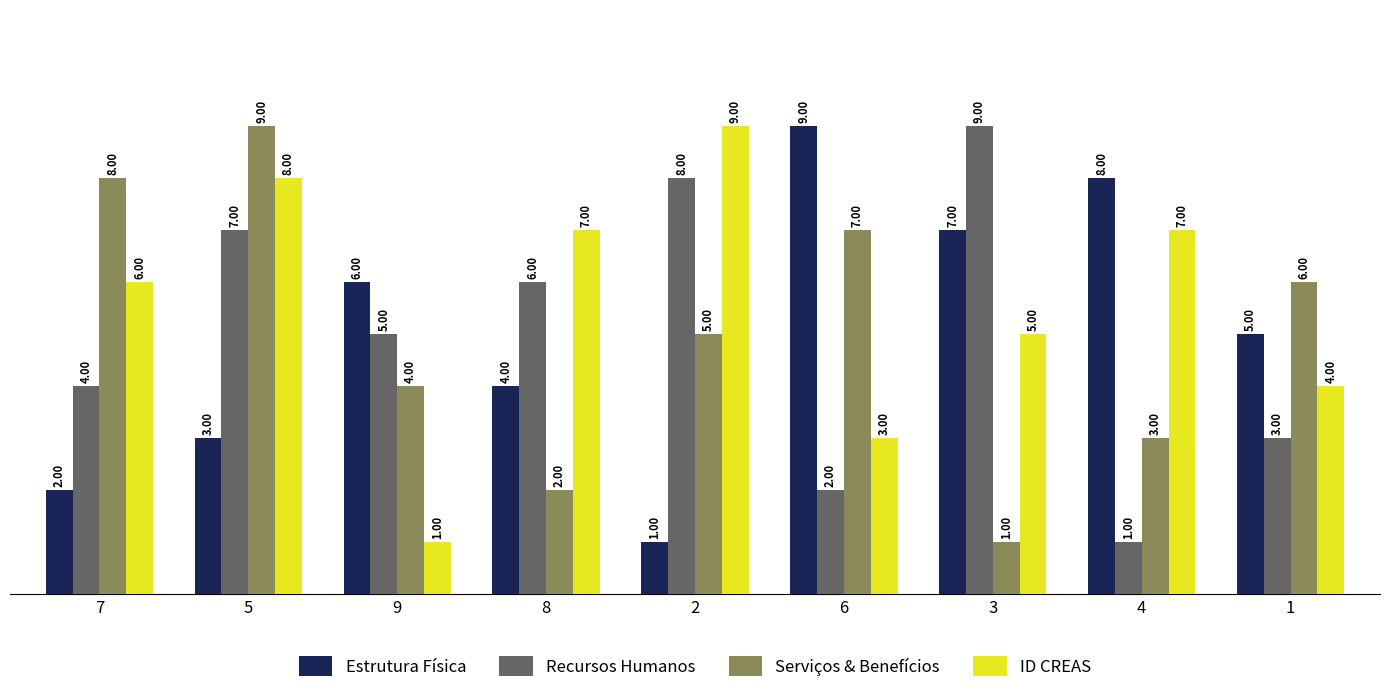

What are all the series names shown in the legend?

Estrutura Física, Recursos Humanos, Serviços & Benefícios, ID CREAS